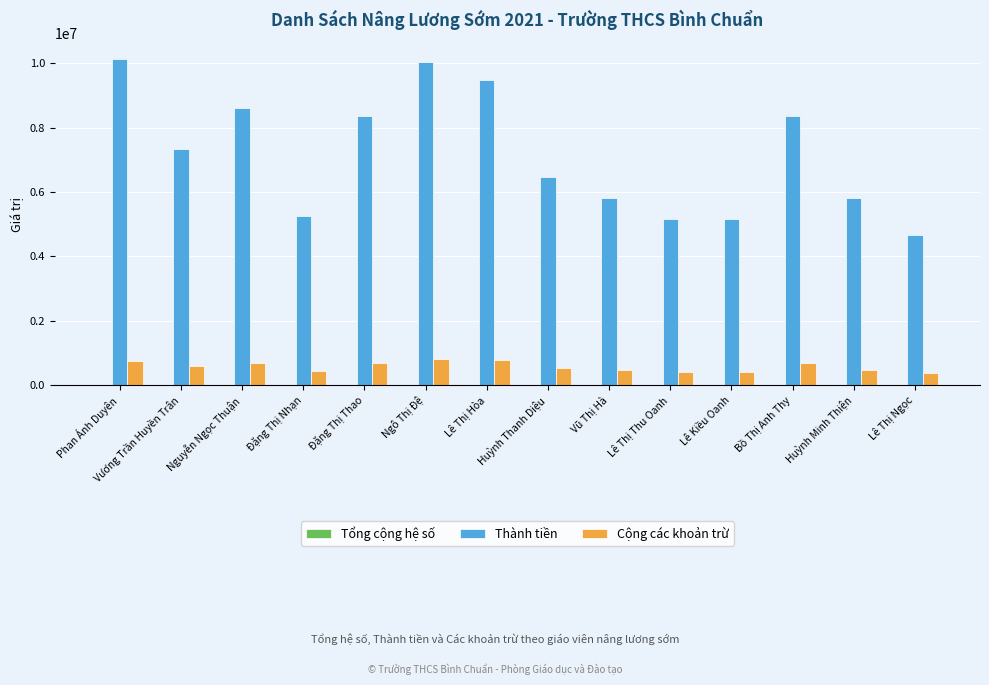

What is the maximum value shown in the chart?

10122400.0